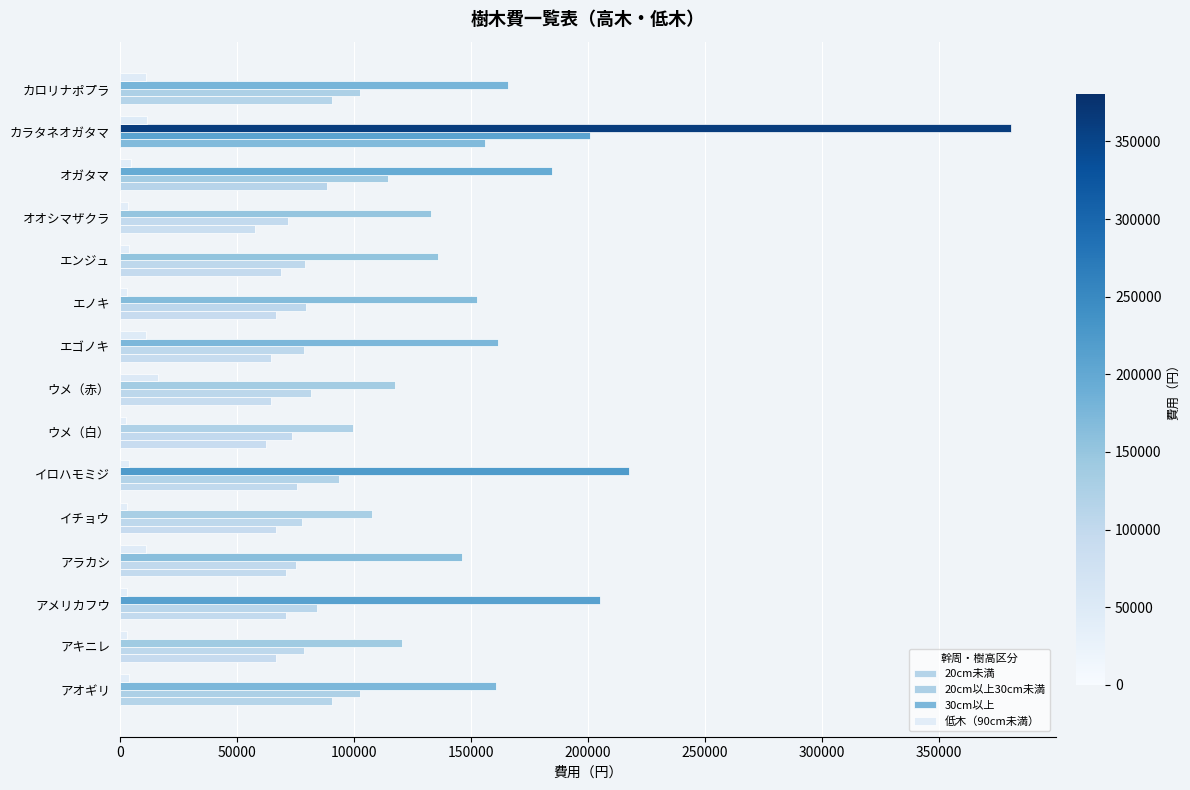

How many series are shown in this chart?

4